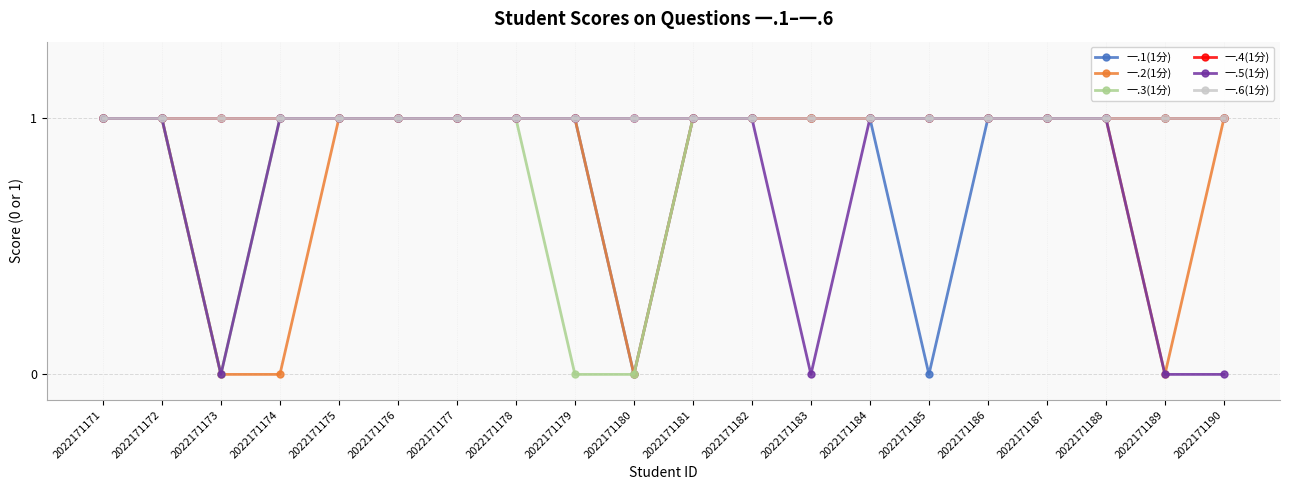

Is this an area chart (filled region under the line)?

No